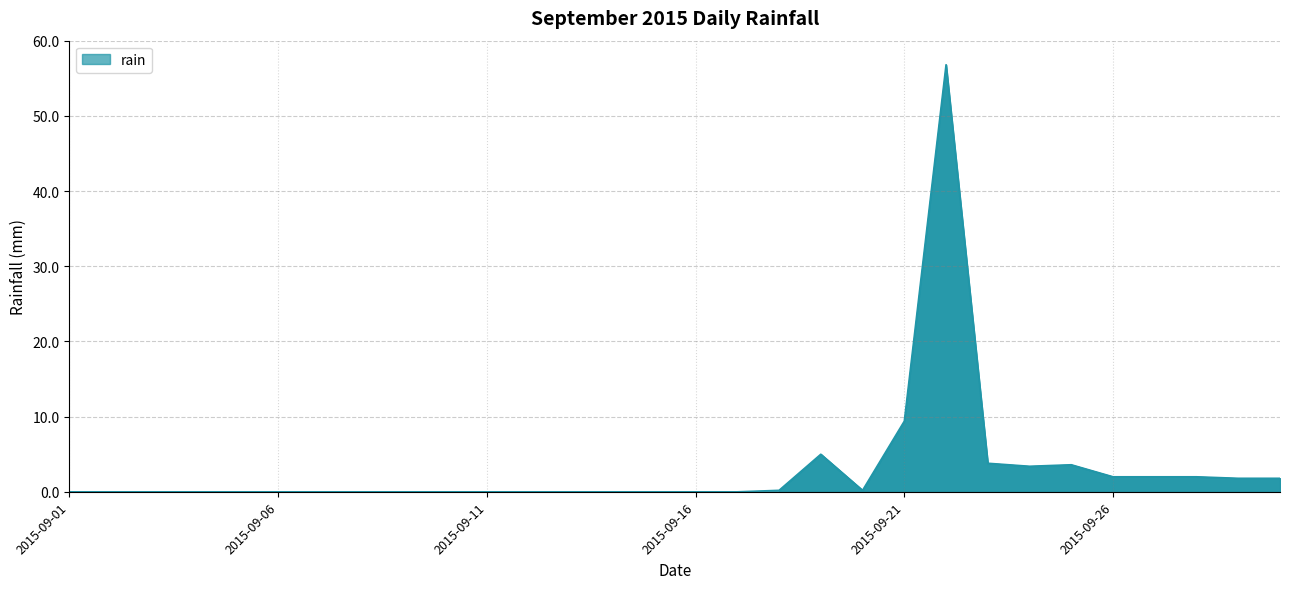

What is the maximum value shown in the chart?

56.8